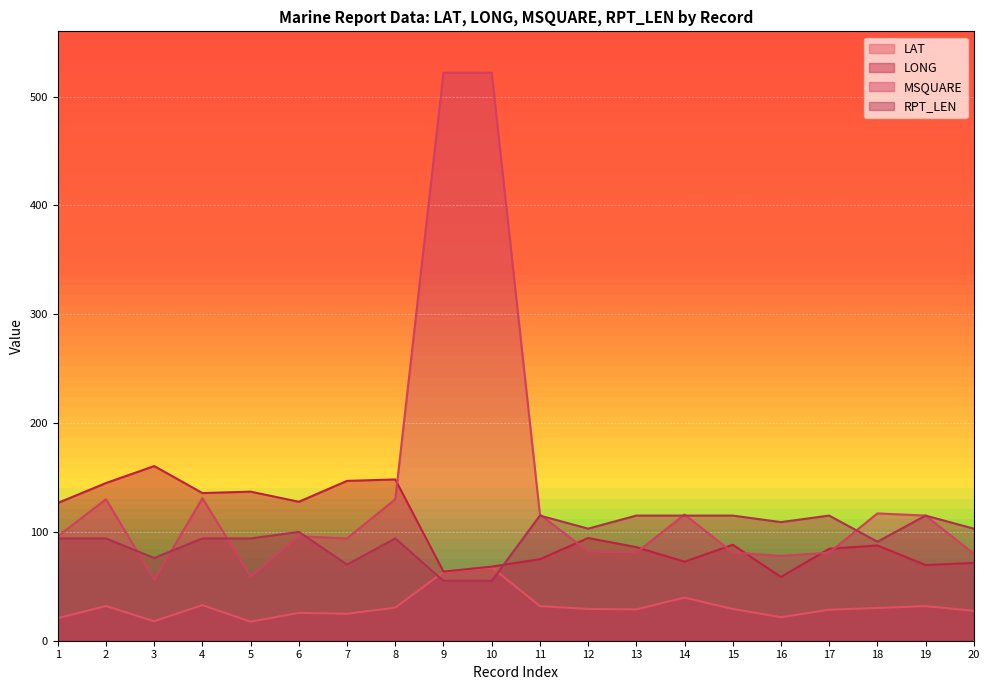

What are all the series names shown in the legend?

LAT, LONG, MSQUARE, RPT_LEN